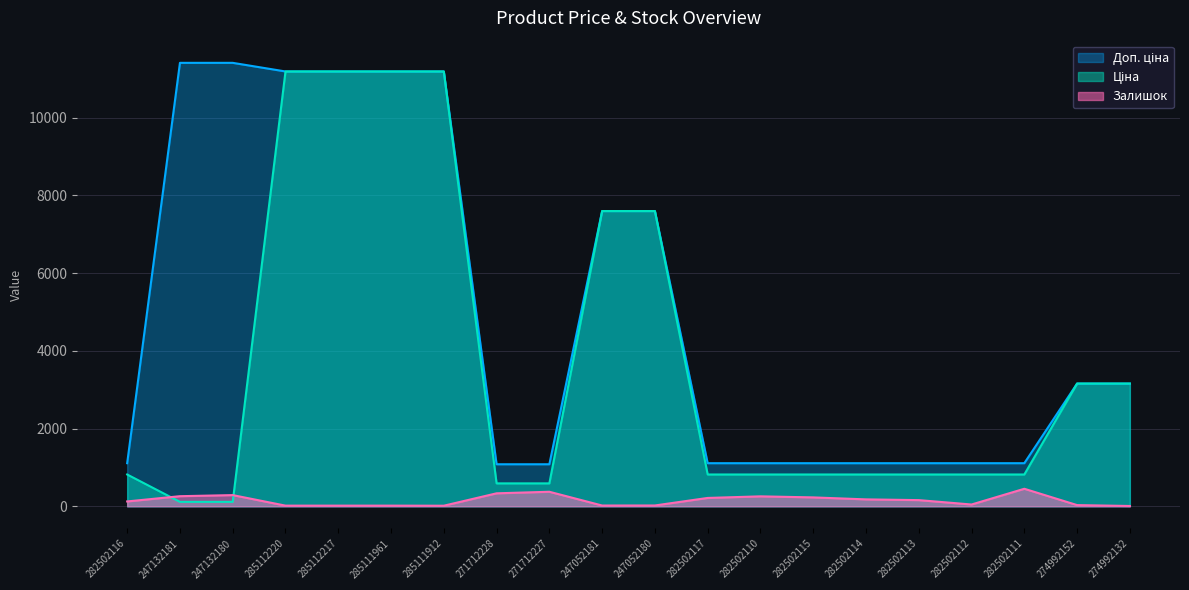

Does the chart display data point markers on the line(s)?

No